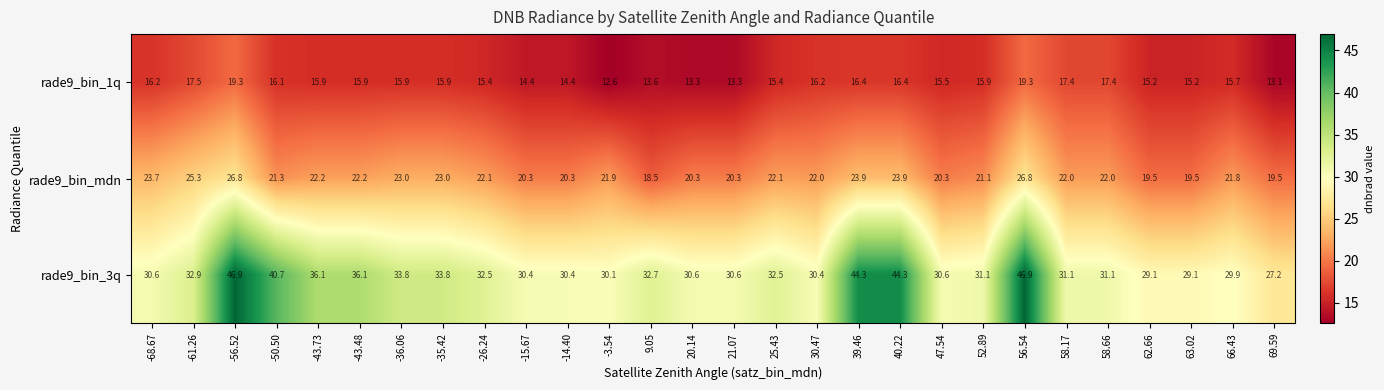

At 40.22, list the series in order from smallest to largest.

rade9_bin_1q, rade9_bin_mdn, rade9_bin_3q